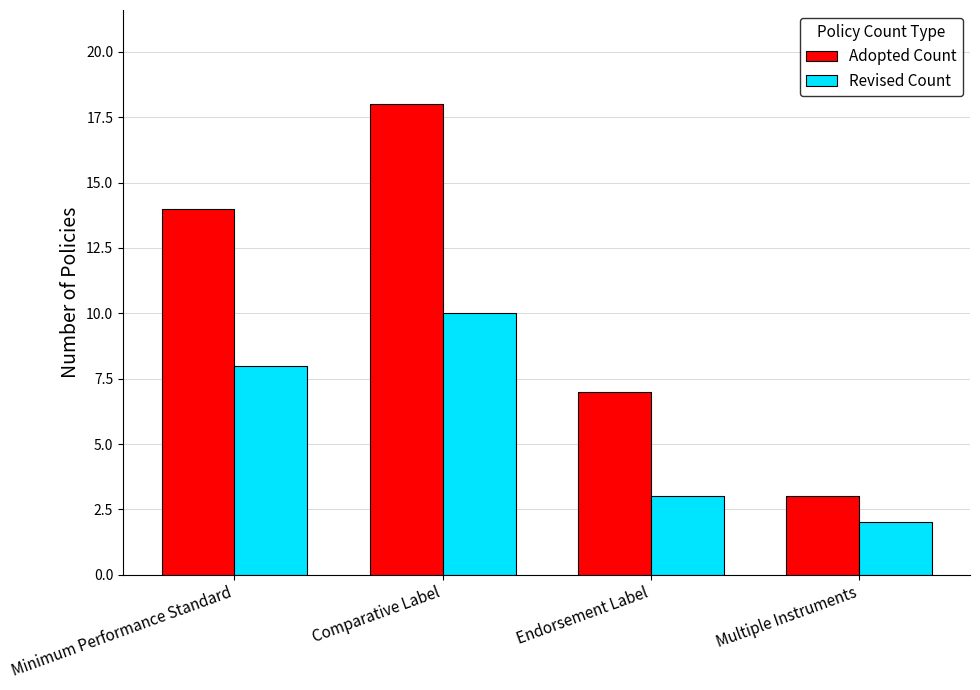

What is the total value across all series at Multiple Instruments?

5